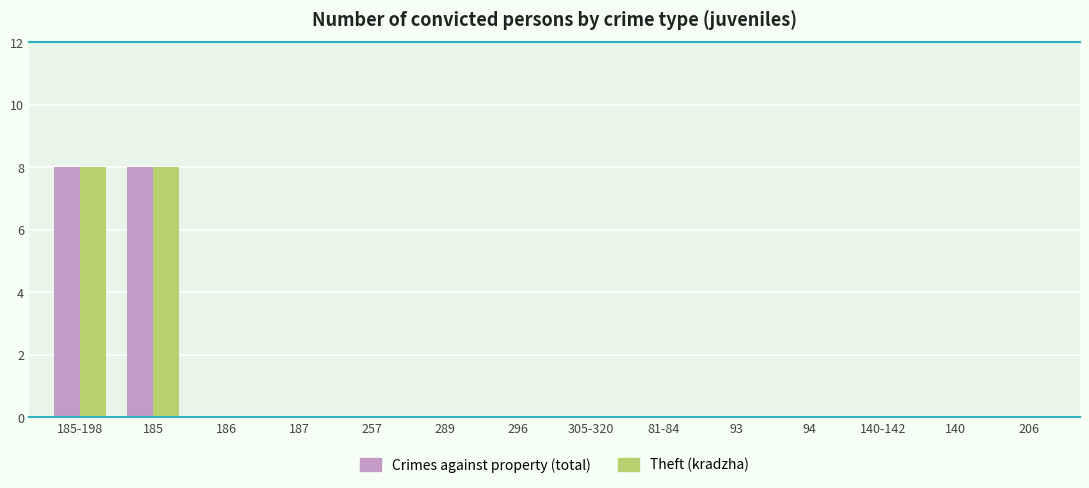

The Theft (kradzha) series shows 4 at 140-142. True or false?

False